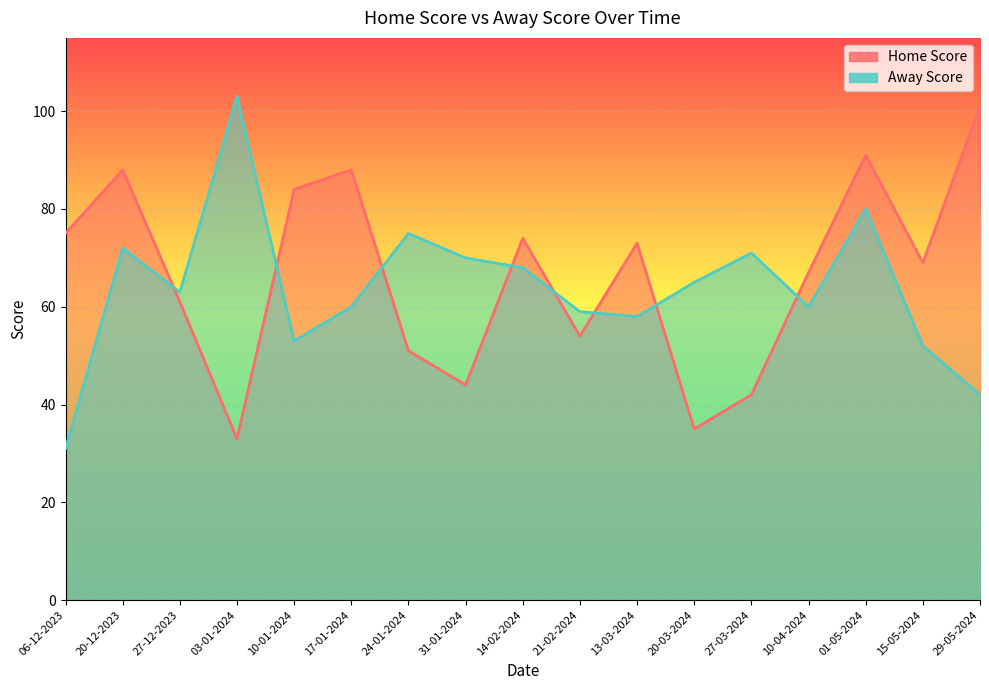

What is the difference between the Away Score values at 15-05-2024 and 20-12-2023?

20